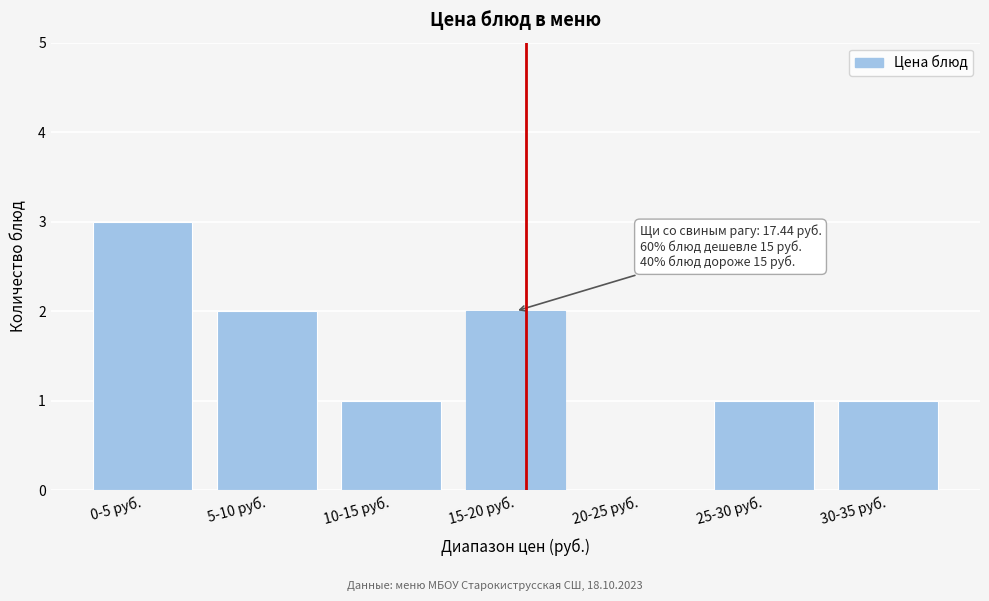

Reading right to left, extract all data points from this chart.

30-35 руб.=1	25-30 руб.=1	20-25 руб.=0	15-20 руб.=2	10-15 руб.=1	5-10 руб.=2	0-5 руб.=3